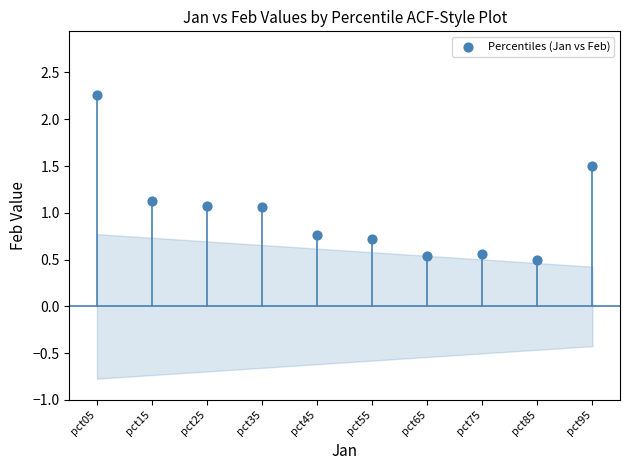

What is the range of Y values (max minus min)?

1.8